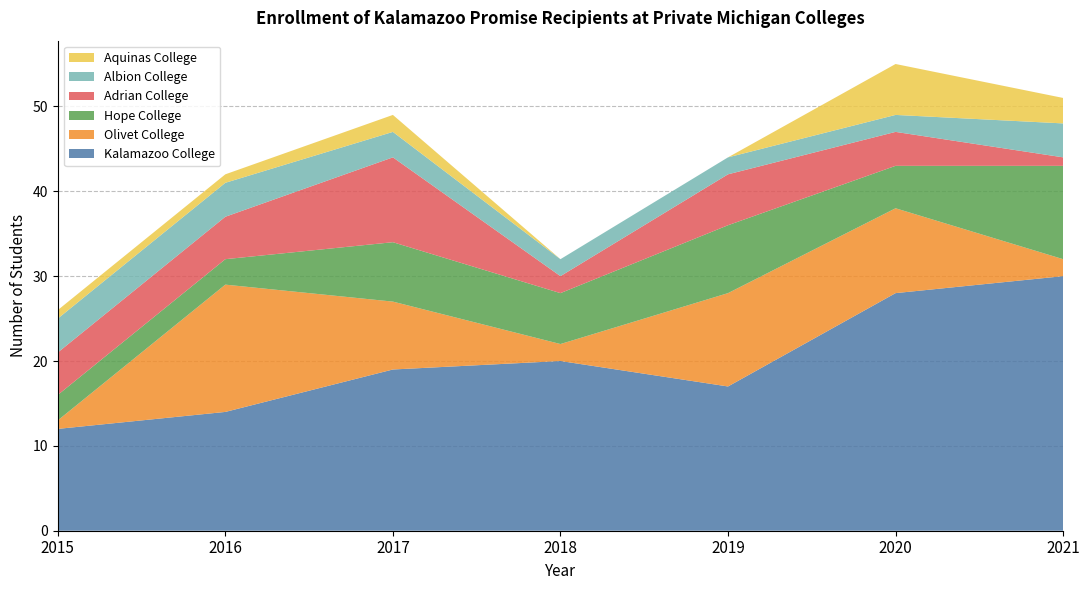

Reading left to right, transcribe all the data shown in this chart.

Kalamazoo College: 2015=12	2016=14	2017=19	2018=20	2019=17	2020=28	2021=30
Olivet College: 2015=1	2016=15	2017=8	2018=2	2019=11	2020=10	2021=2
Hope College: 2015=3	2016=3	2017=7	2018=6	2019=8	2020=5	2021=11
Adrian College: 2015=5	2016=5	2017=10	2018=2	2019=6	2020=4	2021=1
Albion College: 2015=4	2016=4	2017=3	2018=2	2019=2	2020=2	2021=4
Aquinas College: 2015=1	2016=1	2017=2	2018=0	2019=0	2020=6	2021=3